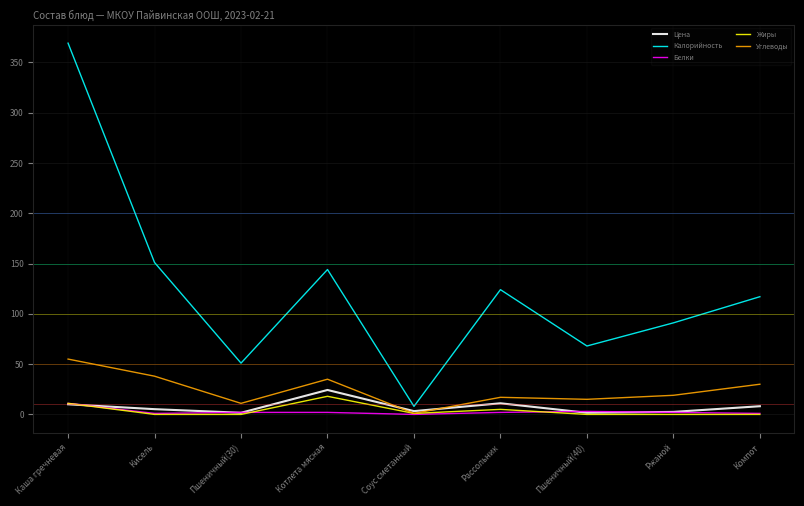

At which category does the chart reach its peak across all series?

Каша гречневая